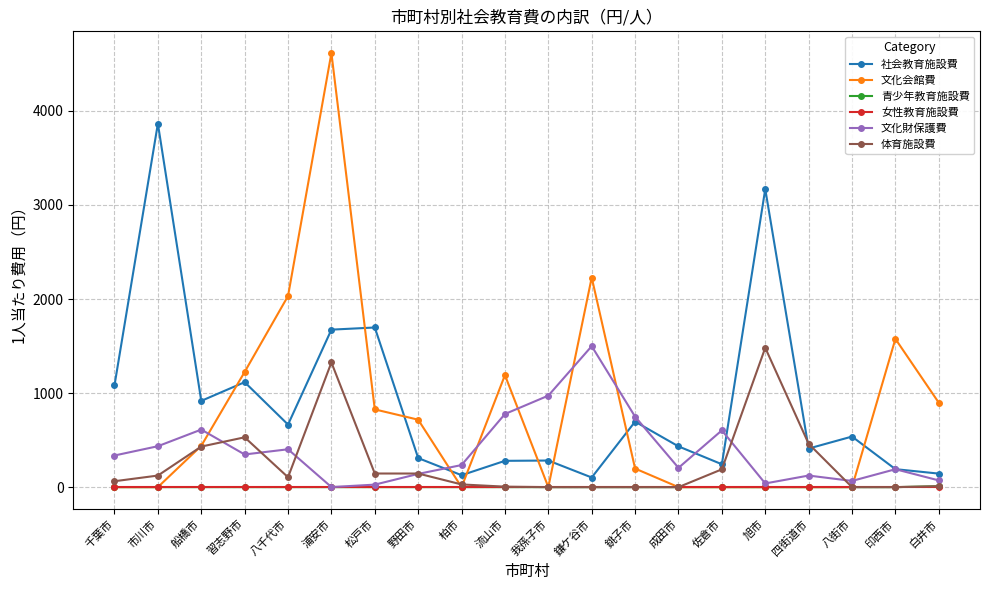

What are all the series names shown in the legend?

社会教育施設費, 文化会館費, 青少年教育施設費, 女性教育施設費, 文化財保護費, 体育施設費